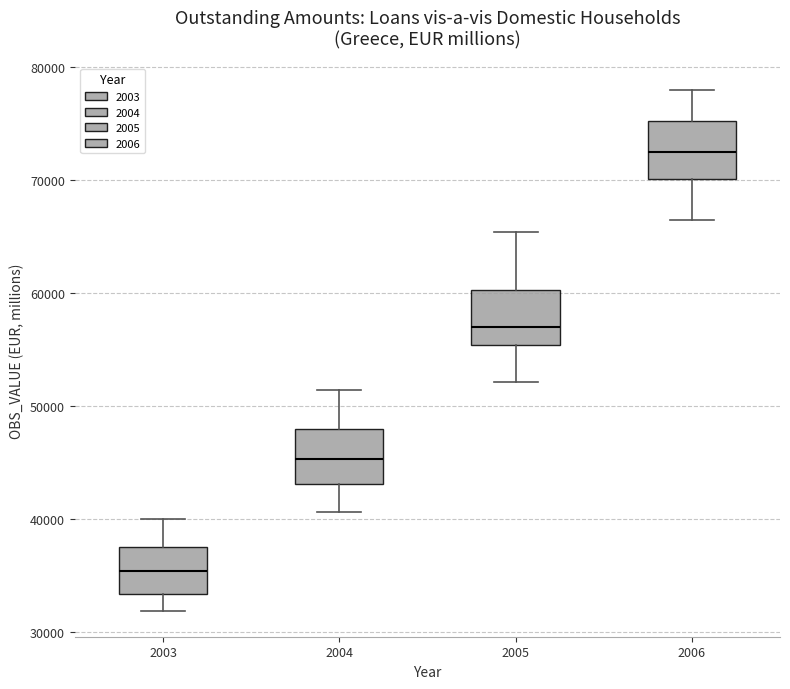

Where does the median line of the box at x = 2005 sit on the y-axis? The values are not printed on the chart, so give them approximately, as read against the axis.

57000